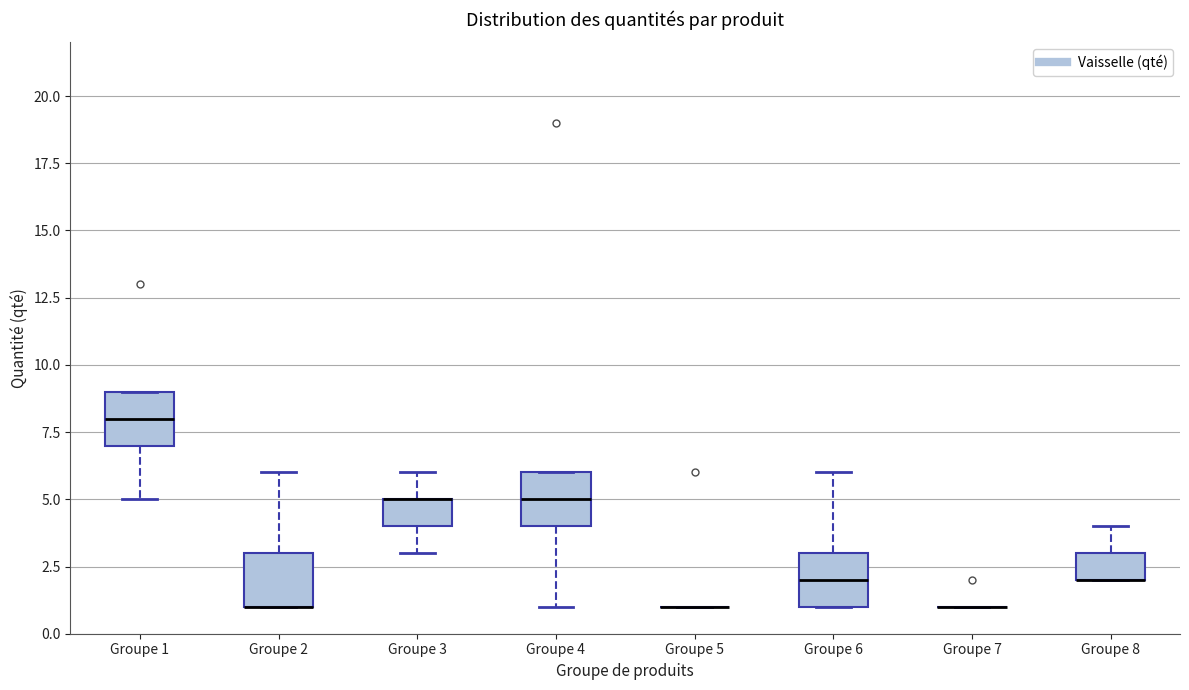

Reading left to right, read every box against the y-axis: the position of its median line, the range the box covers, and the ends of its whiskers. The values are not printed on the chart, so give them approximately, as read against the axis.

Groupe 1: median 8, box 7 to 9, whiskers 5 to 9
Groupe 2: median 1 (drawn on the box's lower edge), box 1 to 3, whiskers 1 to 6
Groupe 3: median 5 (drawn on the box's upper edge), box 4 to 5, whiskers 3 to 6
Groupe 4: median 5, box 4 to 6, whiskers 1 to 6
Groupe 5: box collapsed to a line at 1, whiskers 1 to 1
Groupe 6: median 2, box 1 to 3, whiskers 1 to 6
Groupe 7: box collapsed to a line at 1, whiskers 1 to 1
Groupe 8: median 2 (drawn on the box's lower edge), box 2 to 3, whiskers 2 to 4